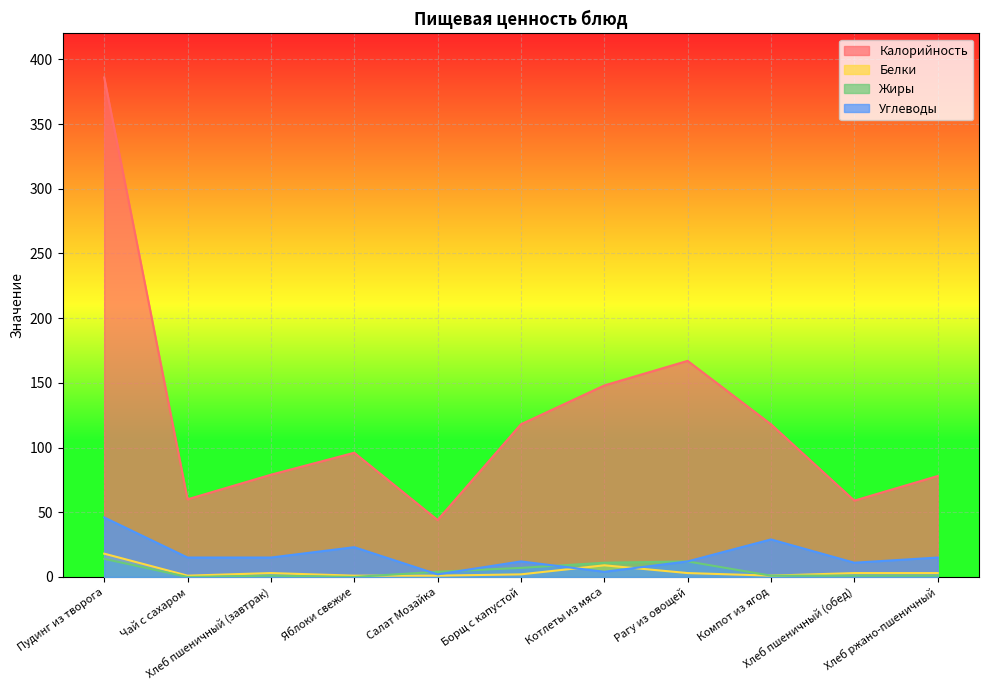

What is the sum of all Белки values?

45